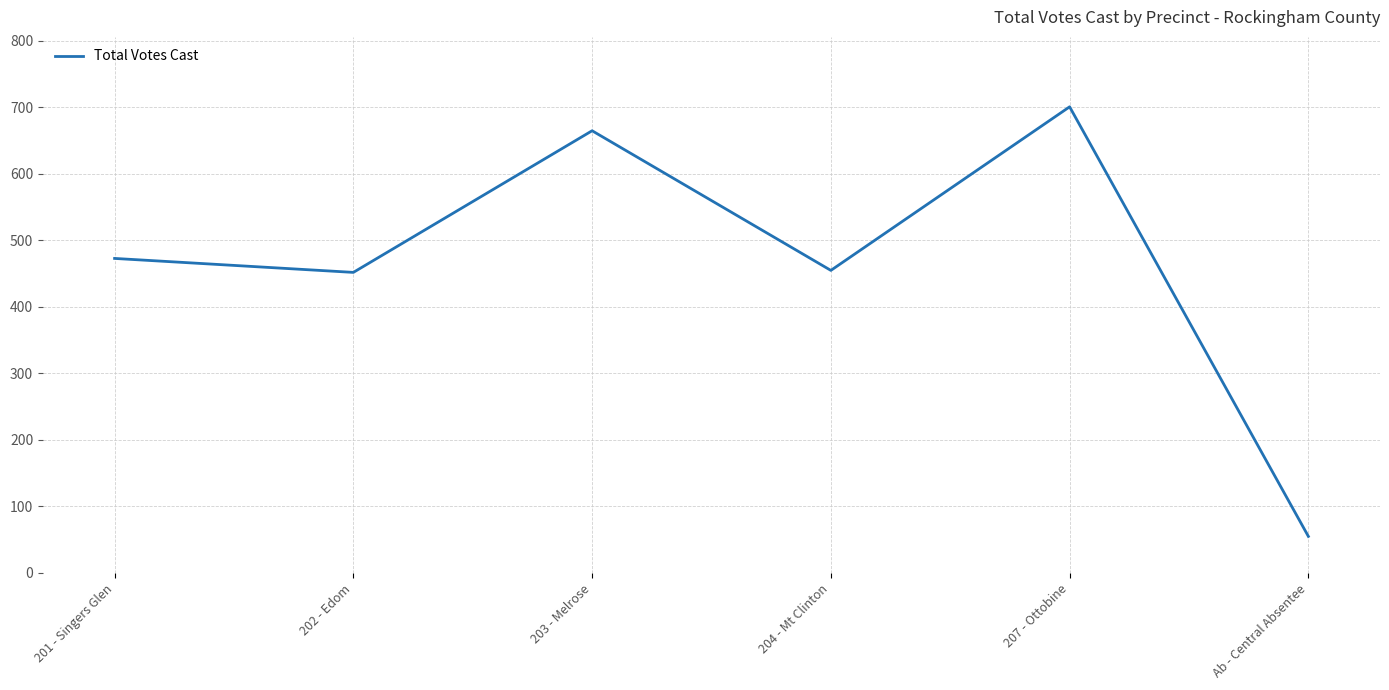

What is the greatest value displayed?

701